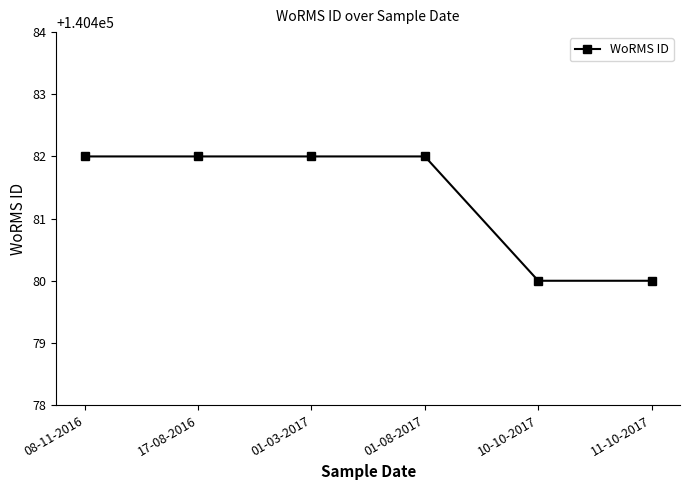

Read the value at 10-10-2017.

140480